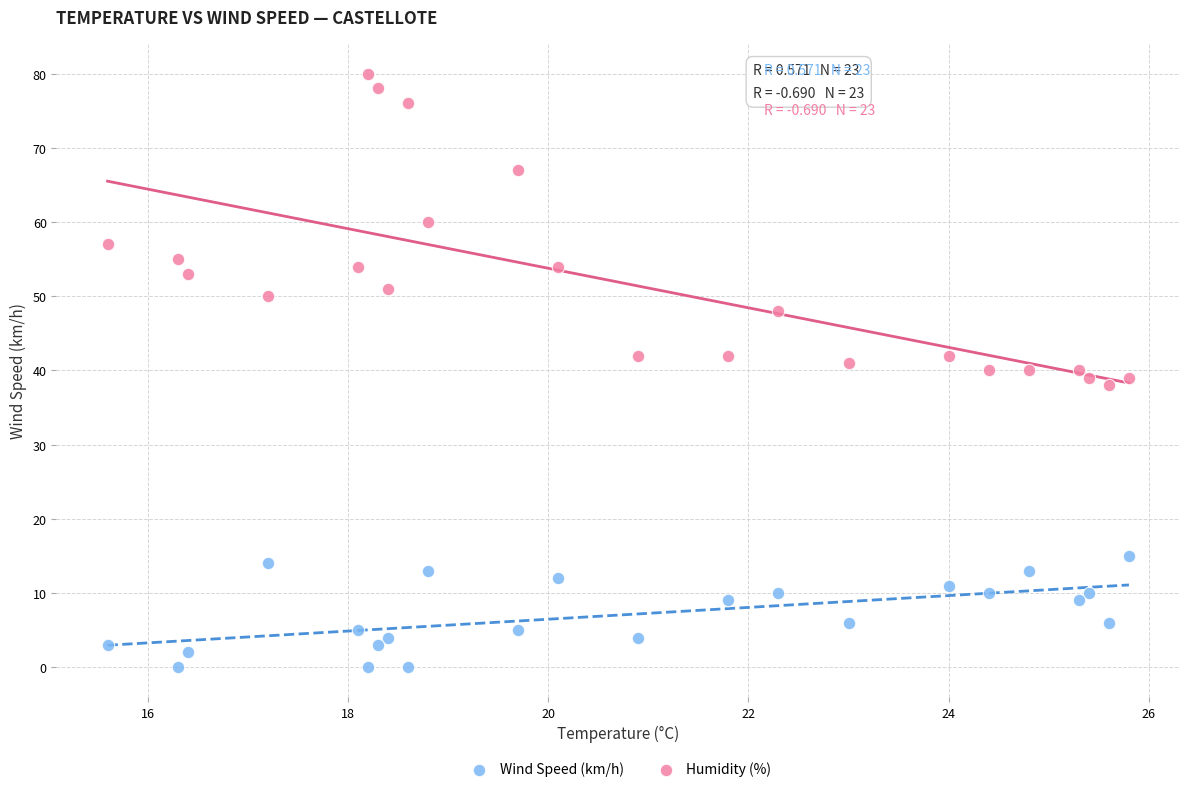

What are all the series names shown in the legend?

Wind Speed (km/h), Humidity (%)